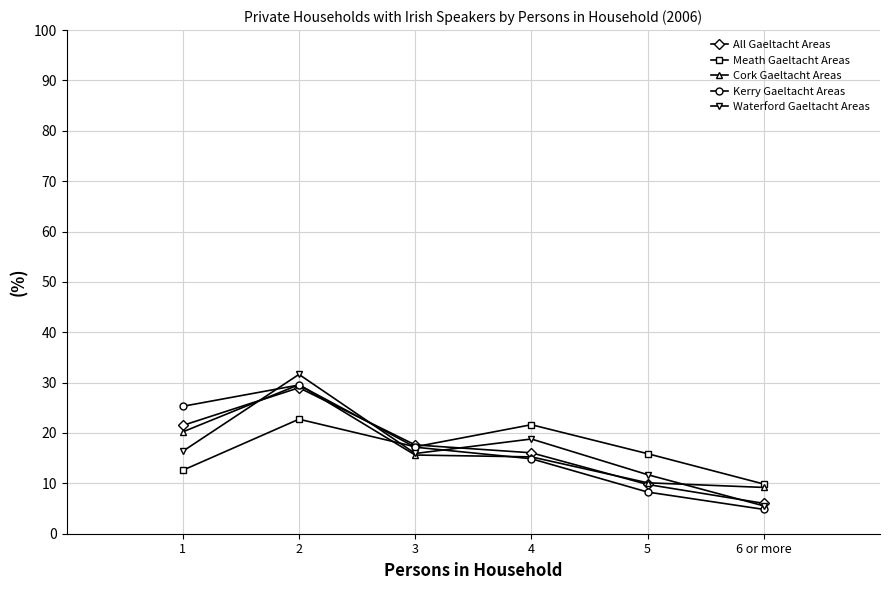

What is the label of the 6th point from the left?

6 or more